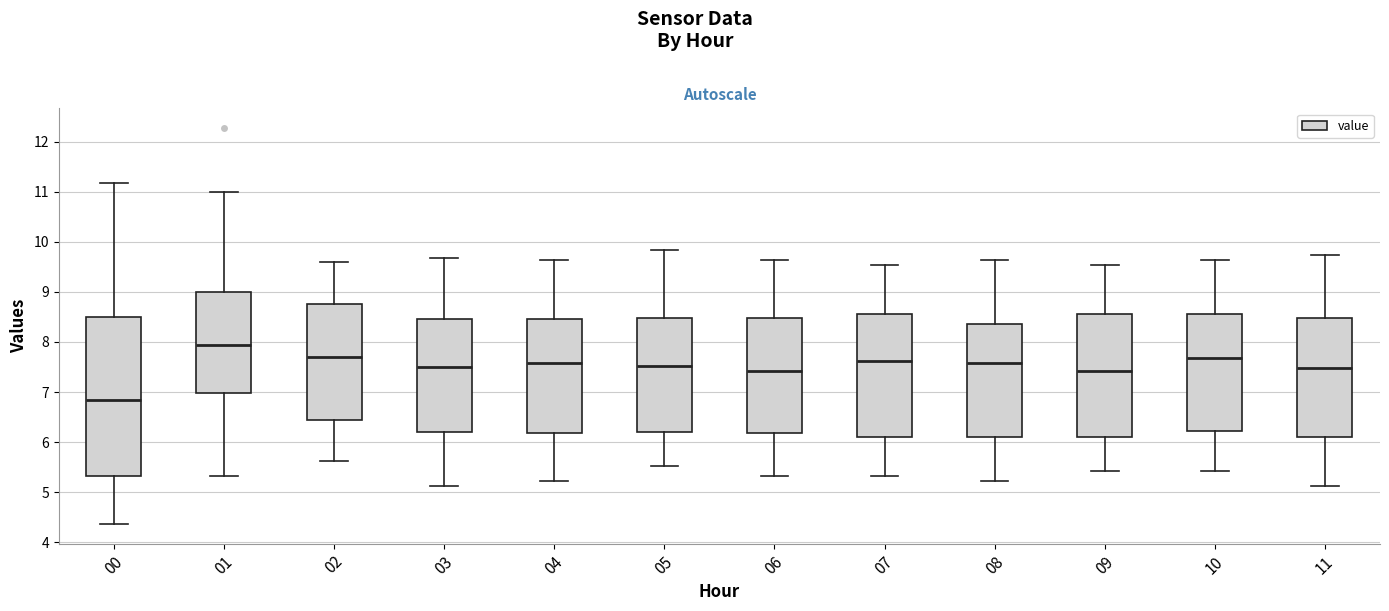

Reading left to right, read every box against the y-axis: the position of its median line, the range the box covers, and the ends of its whiskers. The values are not printed on the chart, so give them approximately, as read against the axis.

00: median 6.9, box 5.3 to 8.5, whiskers 4.4 to 11.2
01: median 7.9, box 7.0 to 9.0, whiskers 5.3 to 11.0
02: median 7.7, box 6.4 to 8.8, whiskers 5.6 to 9.6
03: median 7.5, box 6.2 to 8.5, whiskers 5.1 to 9.7
04: median 7.6, box 6.2 to 8.5, whiskers 5.2 to 9.6
05: median 7.5, box 6.2 to 8.5, whiskers 5.5 to 9.8
06: median 7.4, box 6.2 to 8.5, whiskers 5.3 to 9.6
07: median 7.6, box 6.1 to 8.6, whiskers 5.3 to 9.5
08: median 7.6, box 6.1 to 8.4, whiskers 5.2 to 9.6
09: median 7.4, box 6.1 to 8.6, whiskers 5.4 to 9.5
10: median 7.7, box 6.2 to 8.6, whiskers 5.4 to 9.6
11: median 7.5, box 6.1 to 8.5, whiskers 5.1 to 9.7